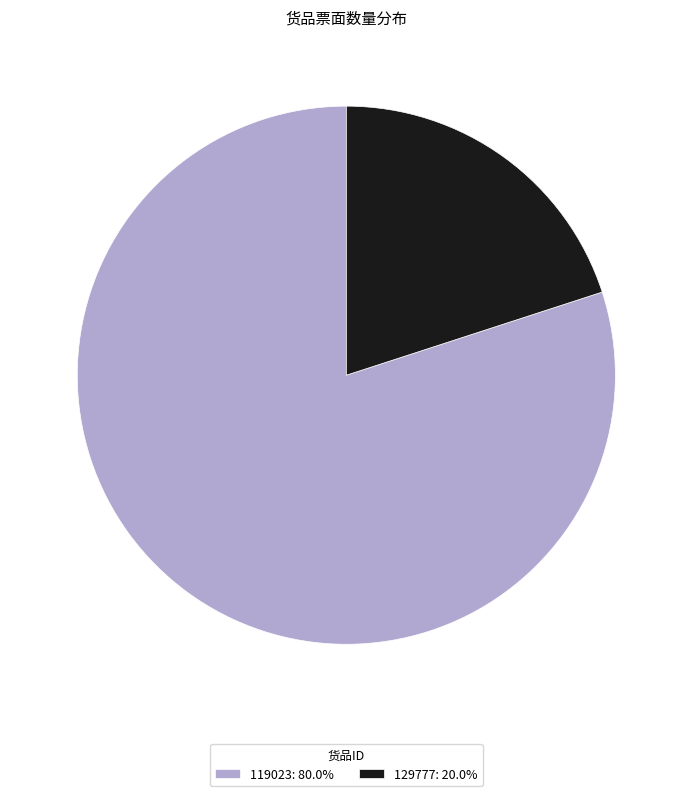

What is the ratio of the value at 119023: 80.0% to the value at 129777: 20.0%?

4.0